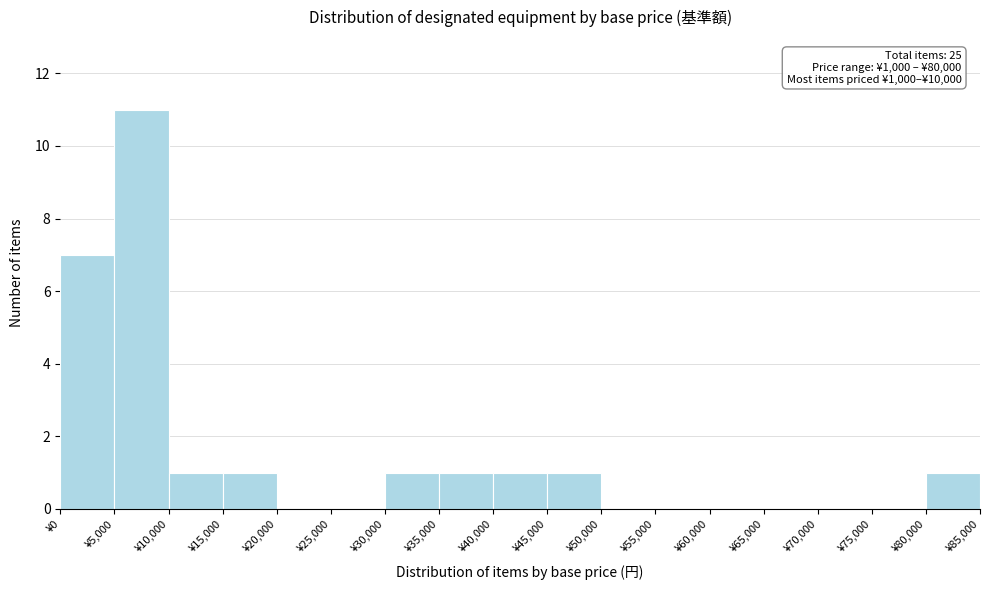

Over which range of the x-axis is the bar tallest?

5000 to 10000